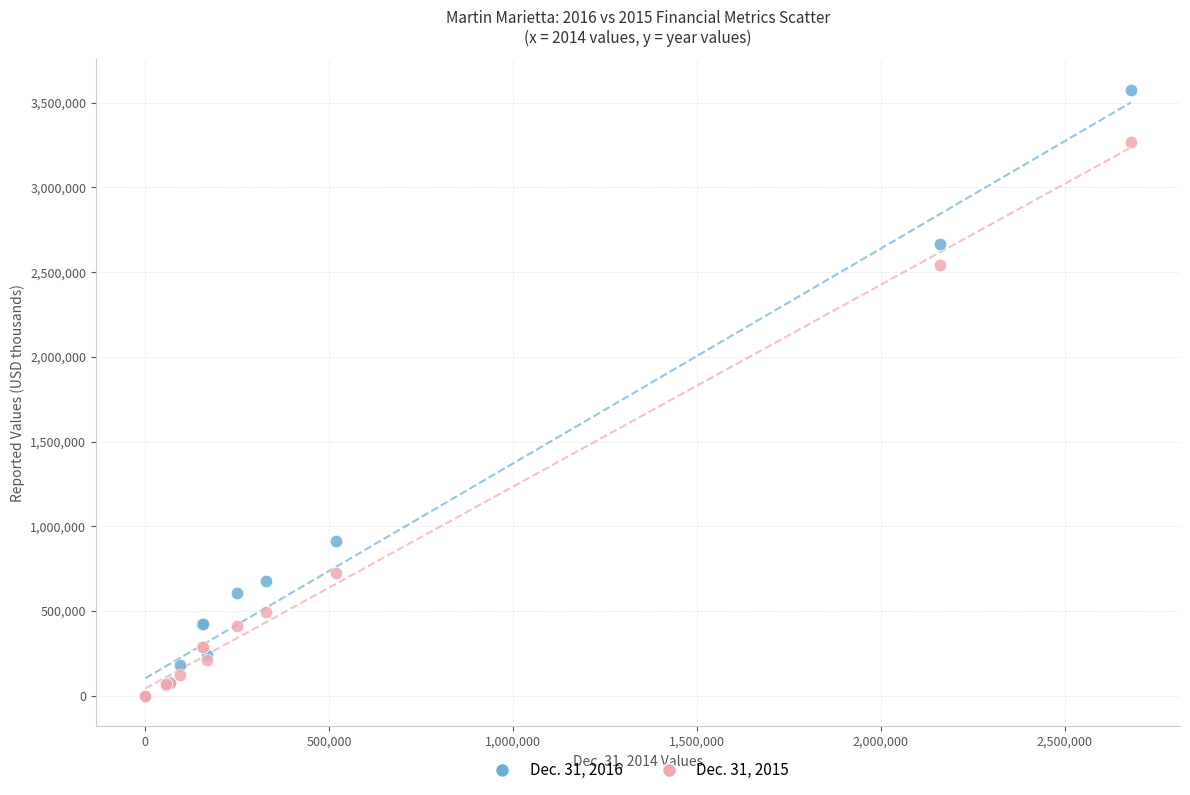

Which series contains the highest Y value?

Dec. 31, 2016